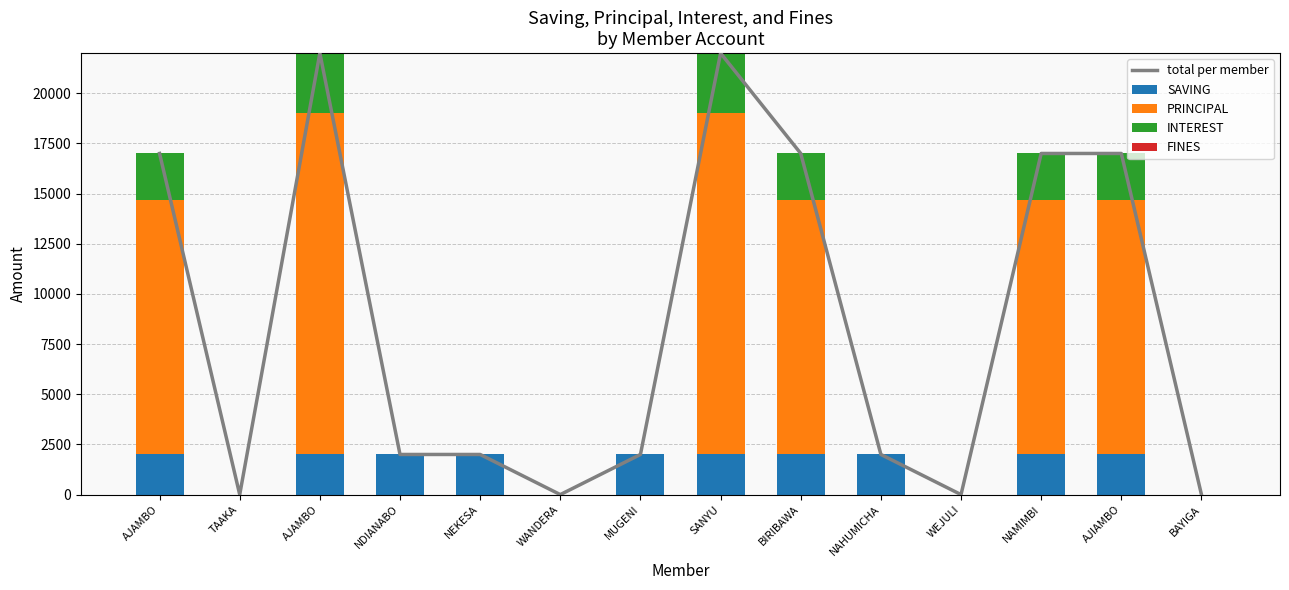

What is the average value of the INTEREST series?

1086